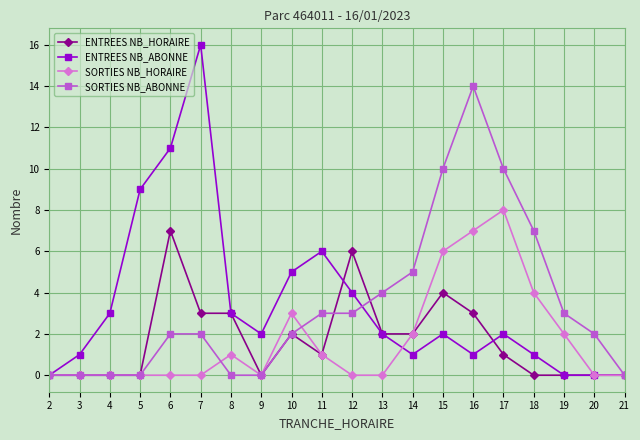

How many series are shown in this chart?

4